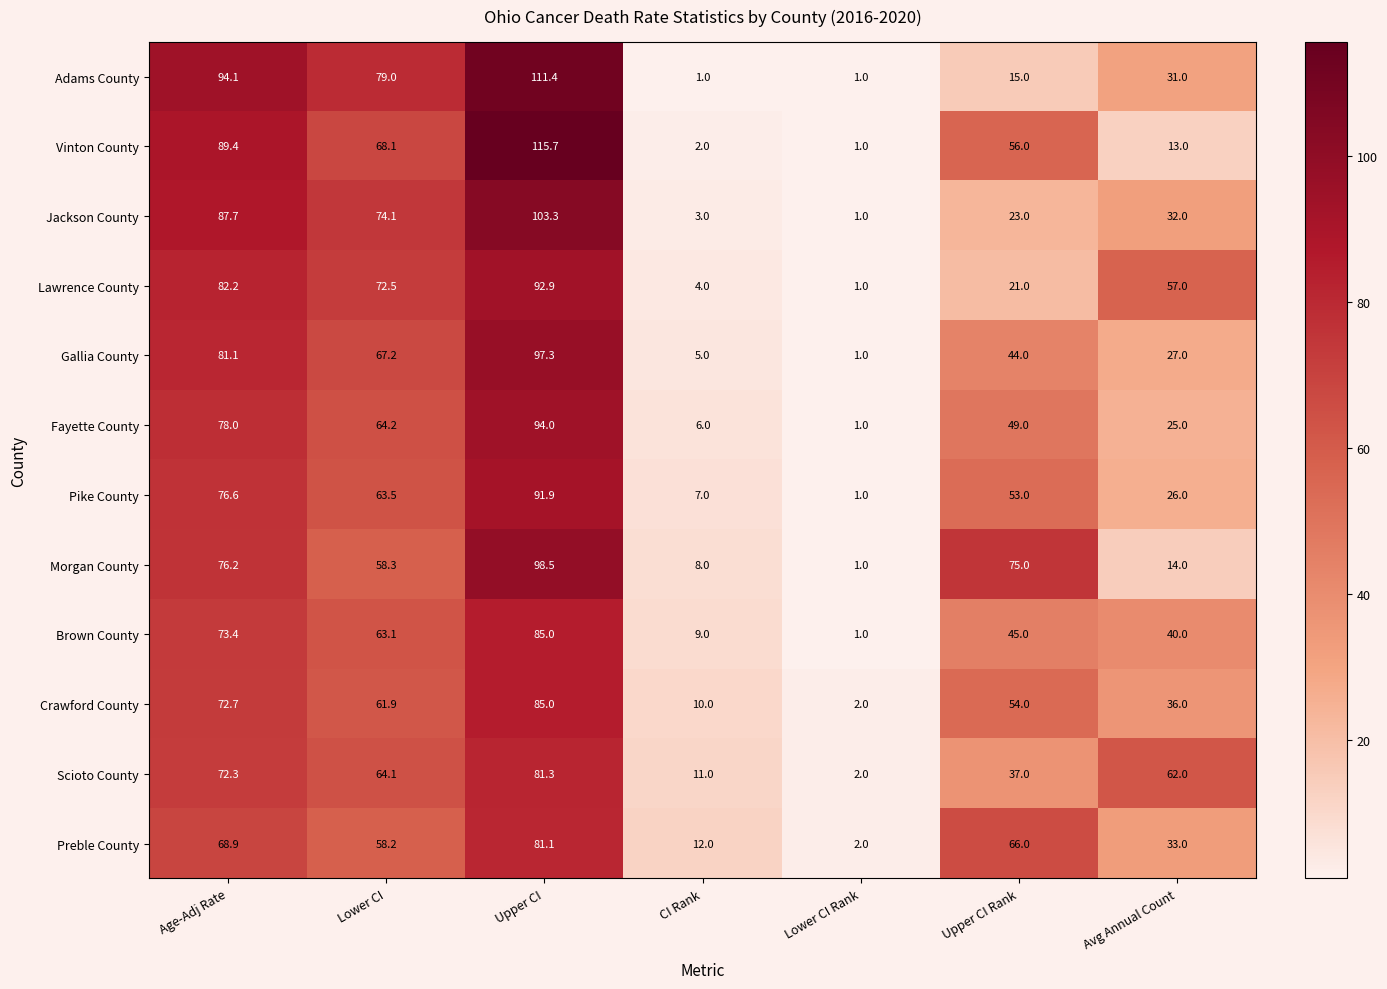

What is the total value across all series at Lower CI Rank?

15.0